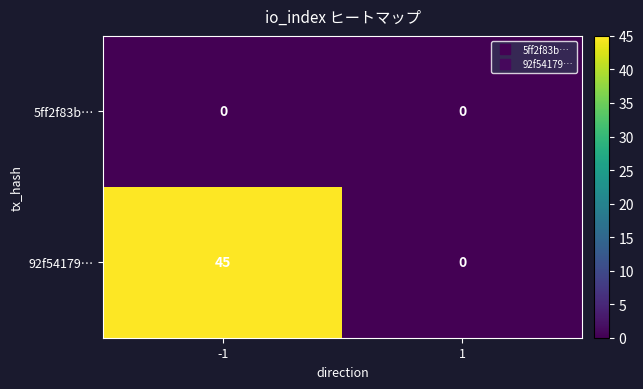

Rank the series by their average value, from lowest to highest.

5ff2f83b…, 92f54179…